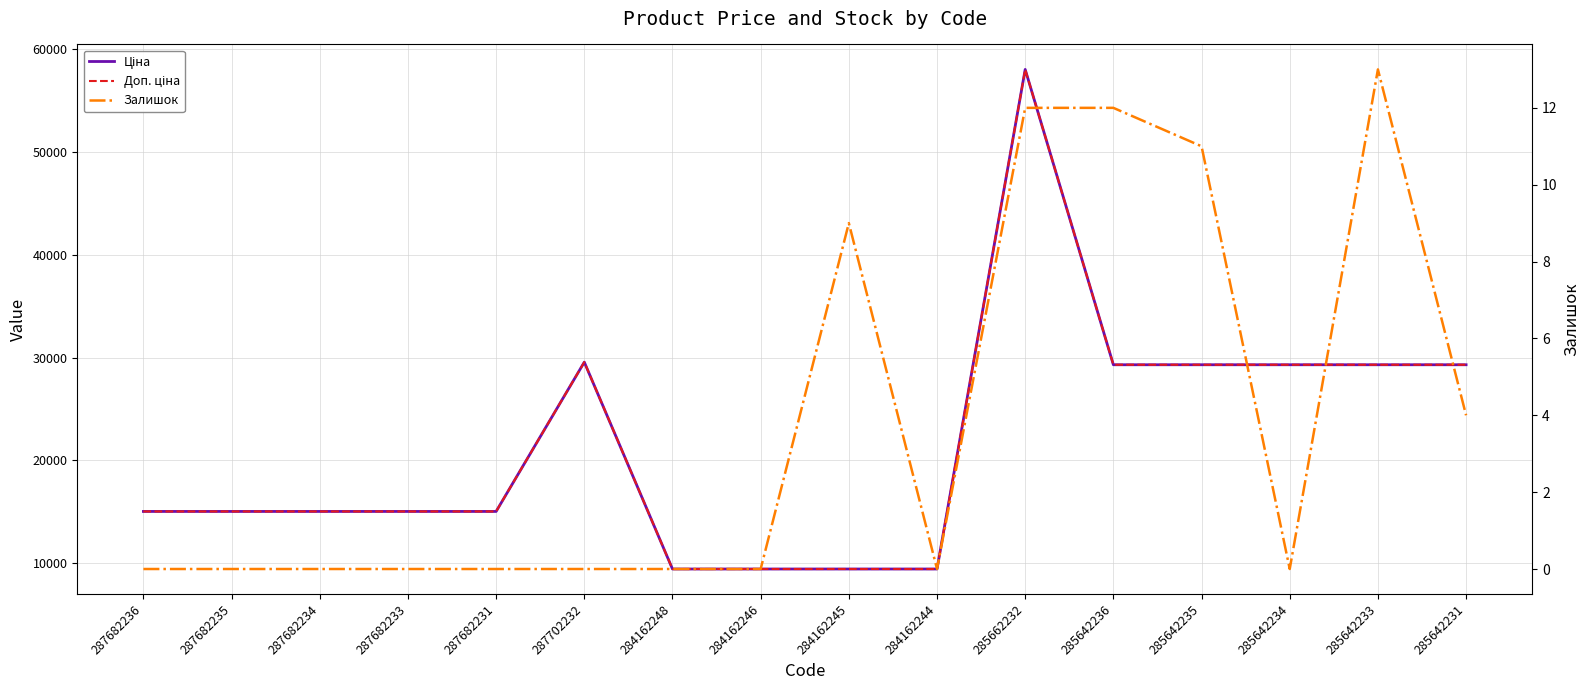

What is the spread (max minus min) of values at 287682234?

15019.2